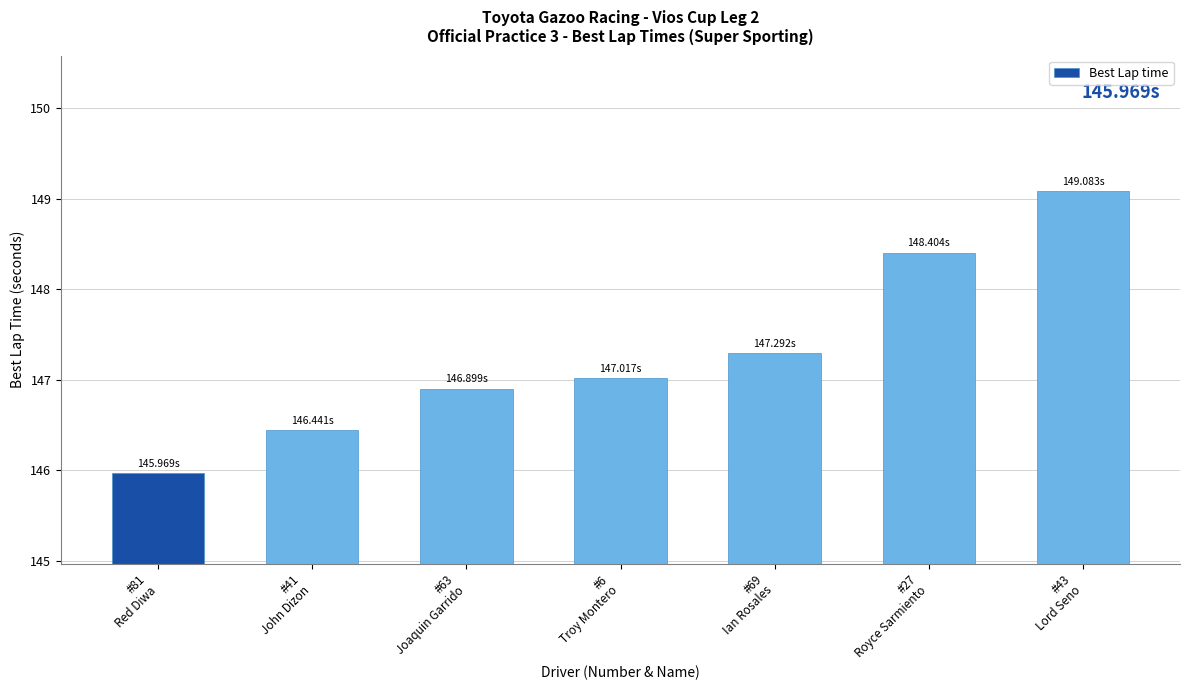

The chart shows a value of 149.1 at #43
Lord Seno. True or false?

True